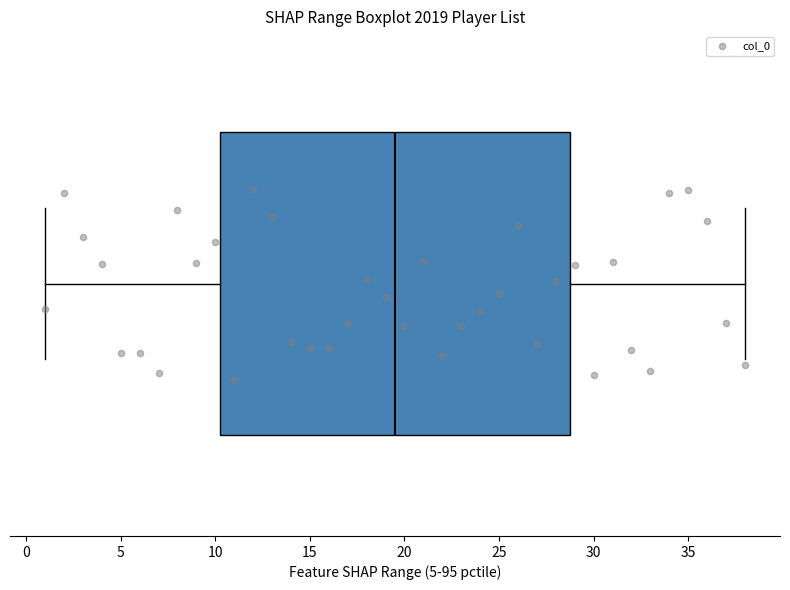

Read this box plot against the x-axis: the position of the median line, the range covered by the box, and the ends of both whiskers. The values are not printed on the chart, so give them approximately, as read against the axis.

median 19.5, box 10.5 to 29.0, whiskers 1.0 to 38.0